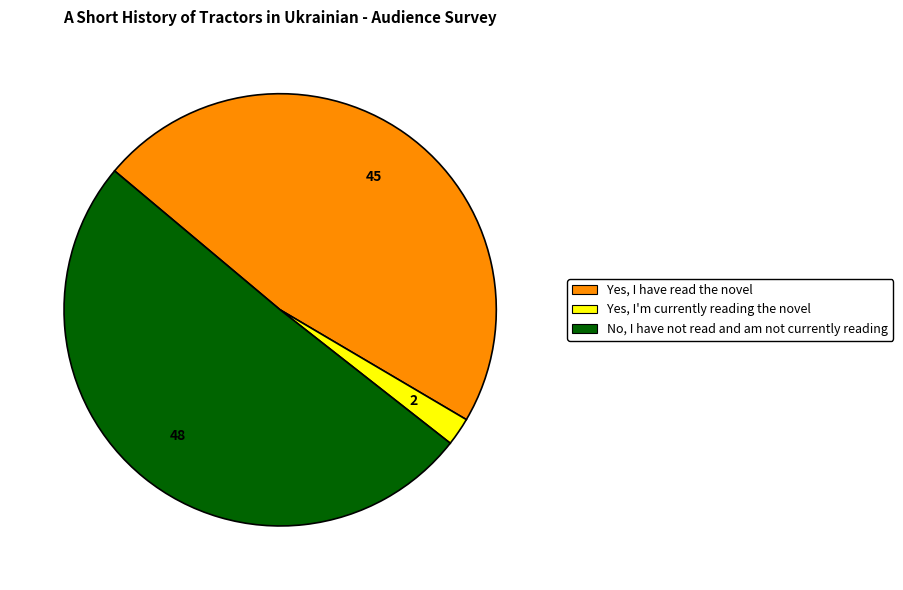

Does any single category account for the majority?

Yes